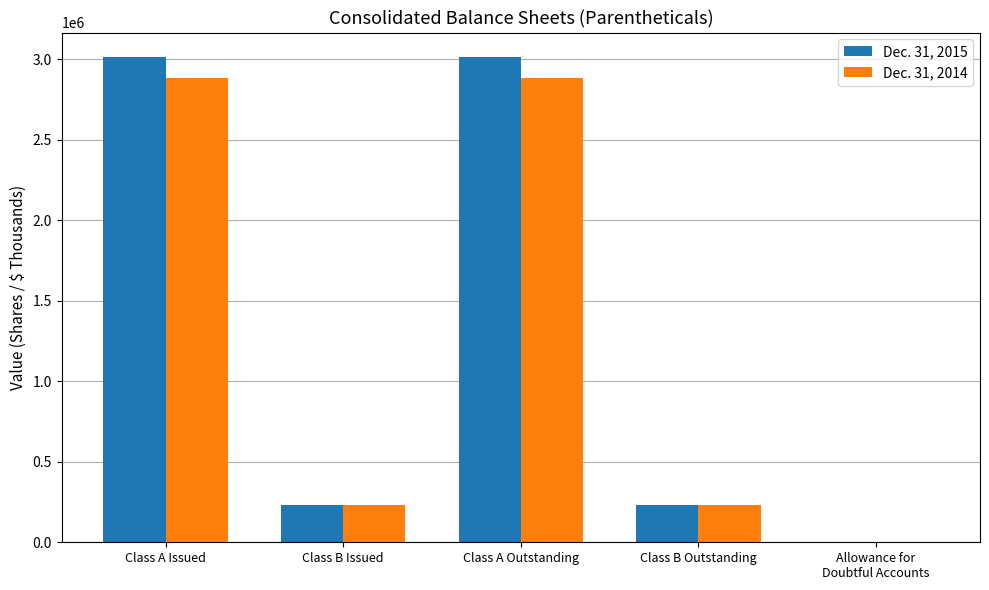

What is the maximum value shown in the chart?

3015099